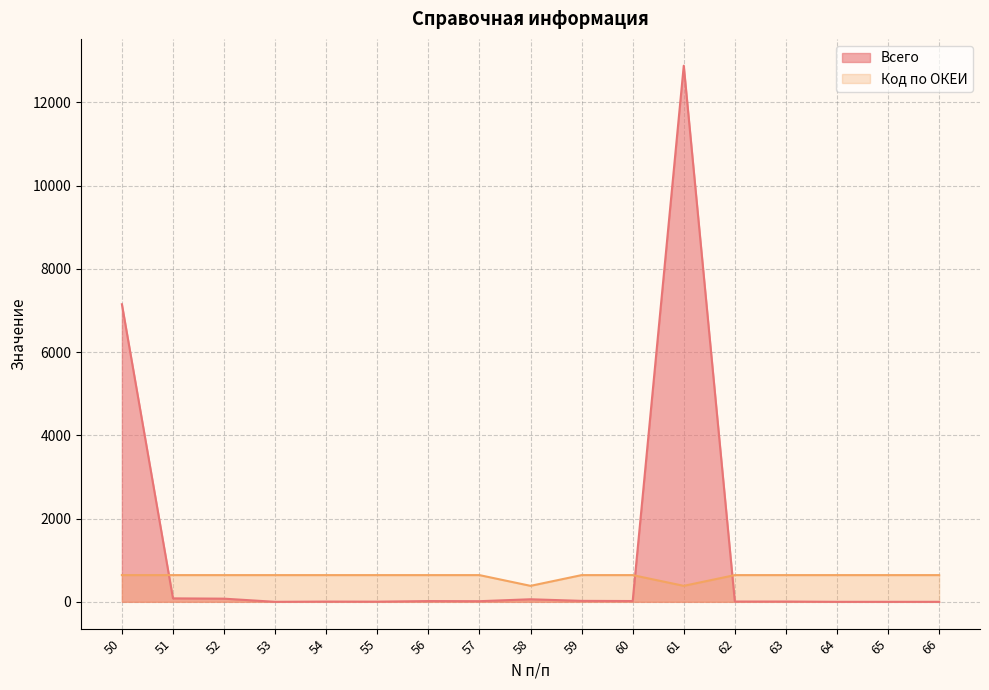

Rank the series at 59 from lowest to highest value.

Всего, Код по ОКЕИ